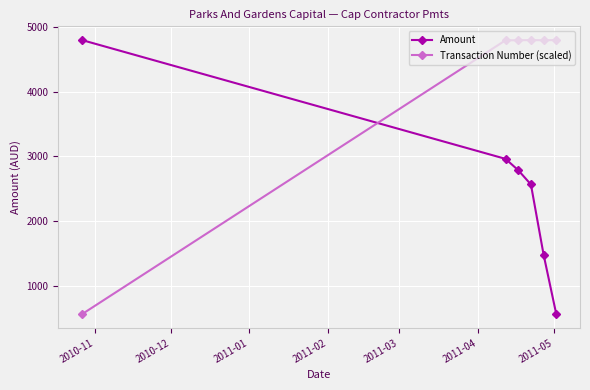

What is the difference between the maximum and minimum values in the Amount series?

4223.6